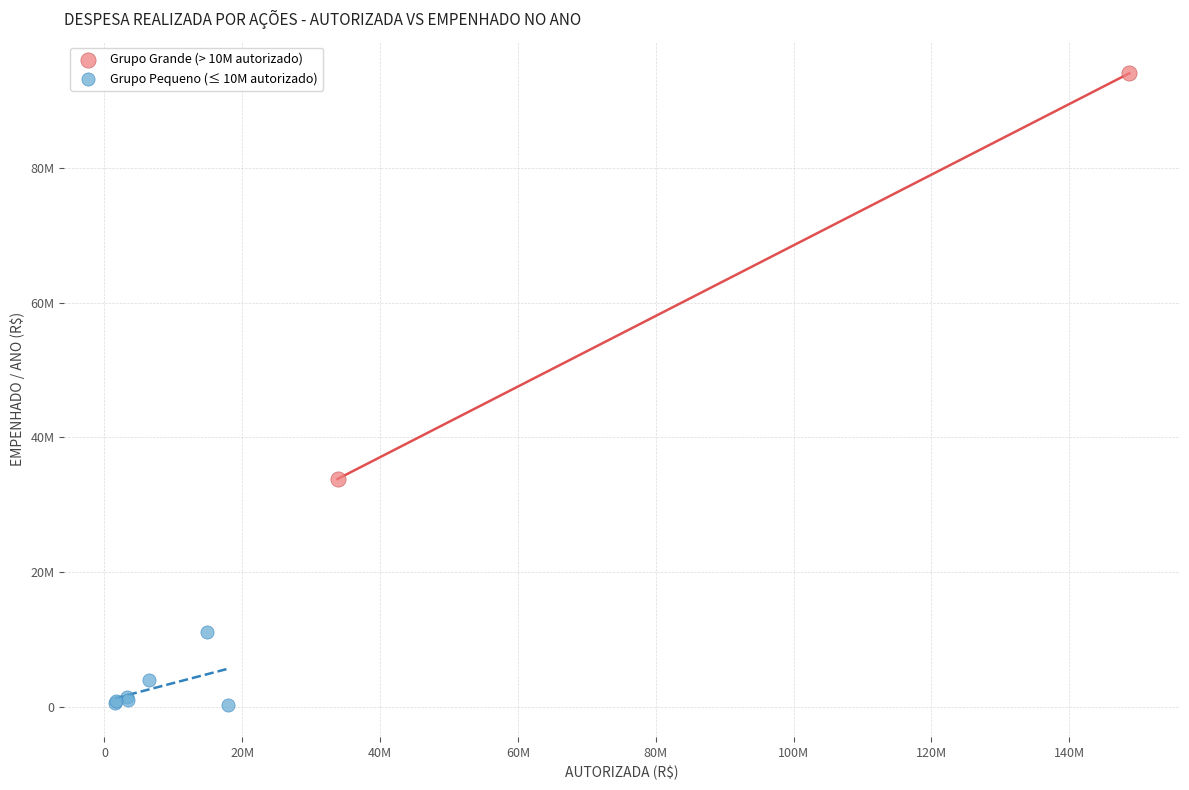

Which series contains the lowest Y value?

Grupo Pequeno (≤ 10M autorizado)